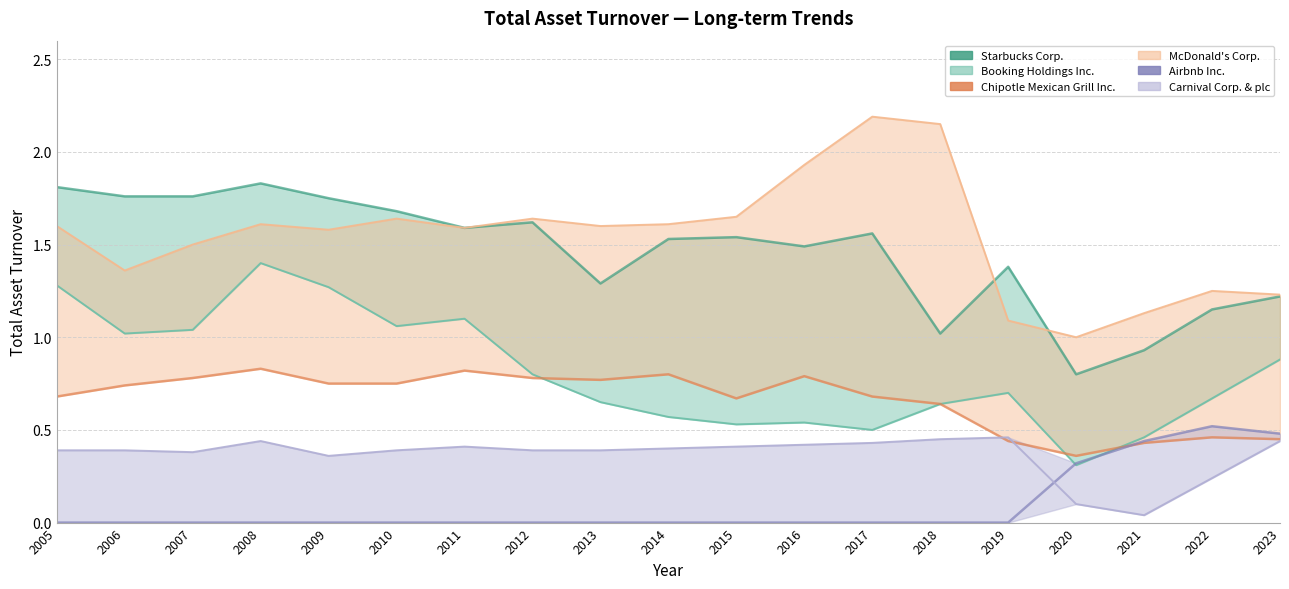

What is the average value of the Carnival Corp. & plc series?

0.4